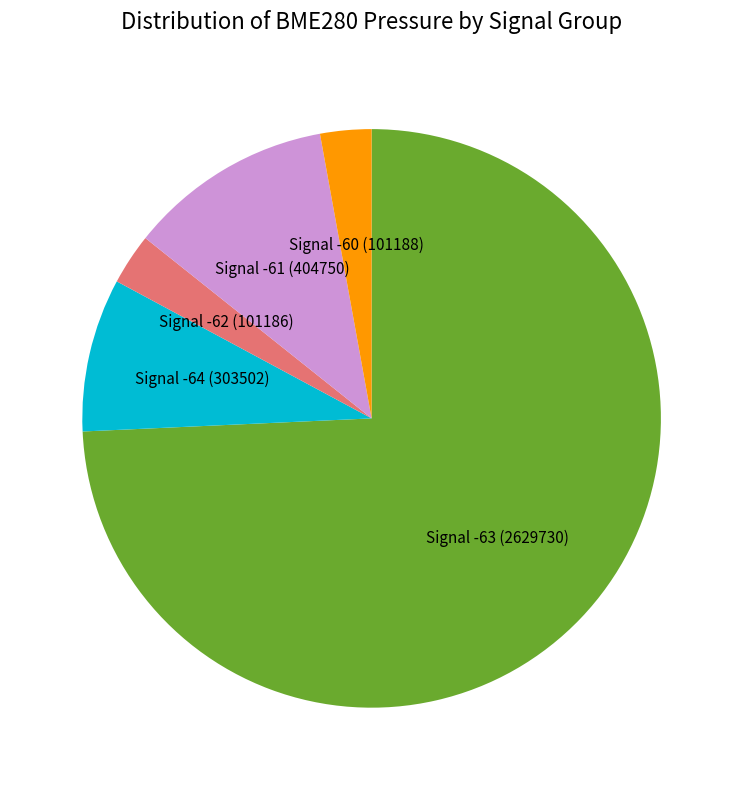

Which slice is the largest?

Signal -63